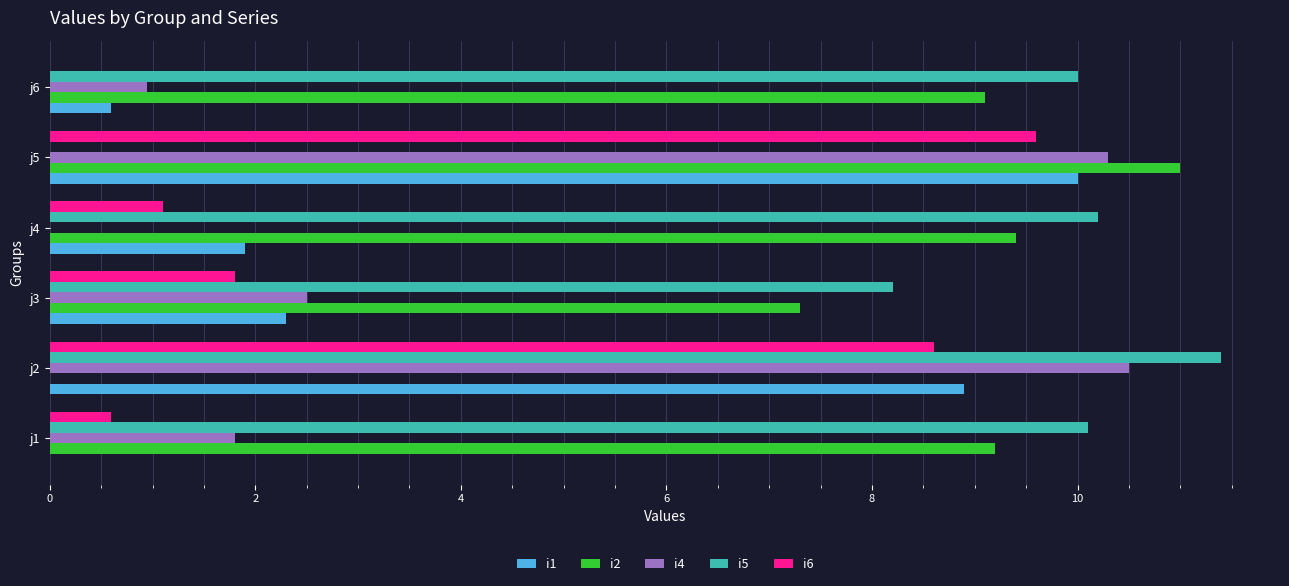

At which label is i5 closest to 5?

j3